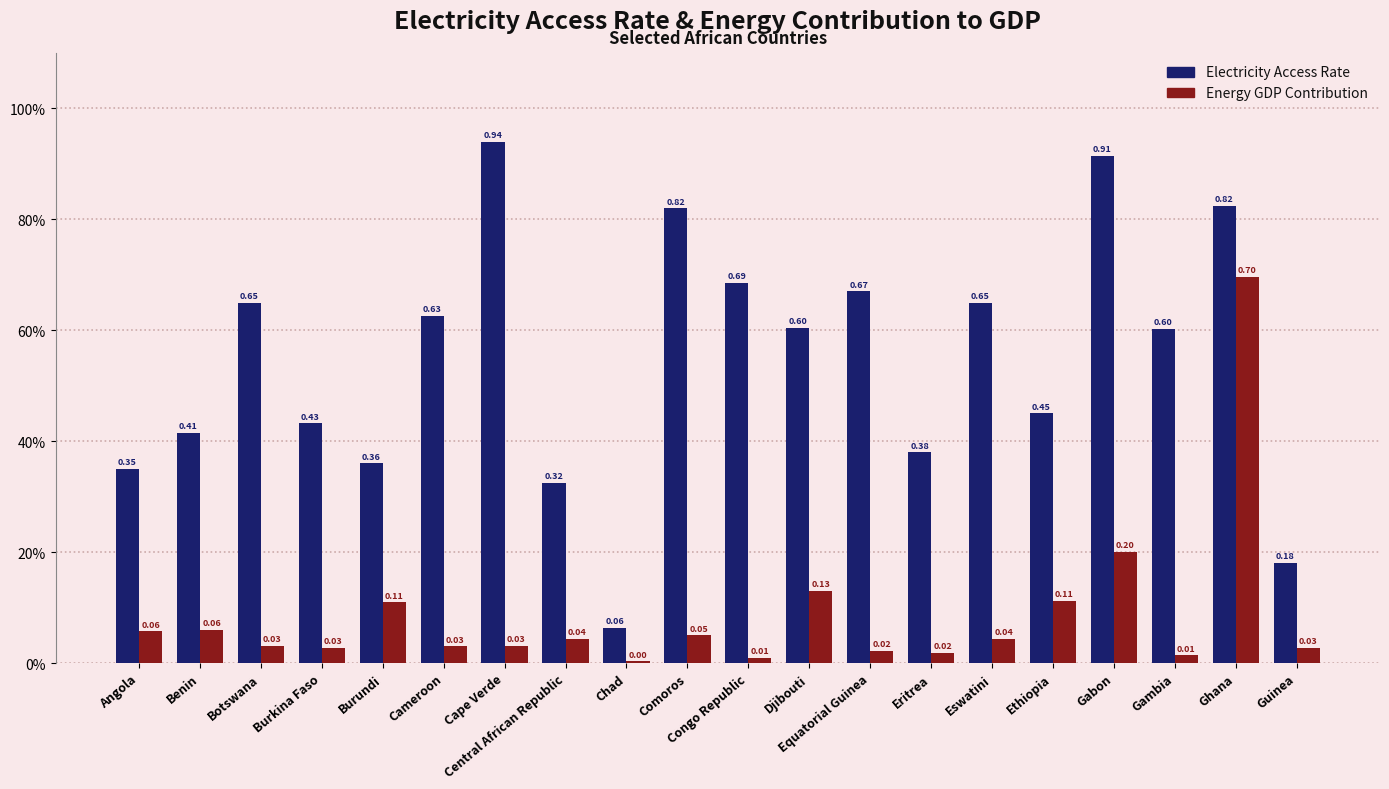

List the series in order of their peak value, highest first.

Electricity Access Rate, Energy GDP Contribution